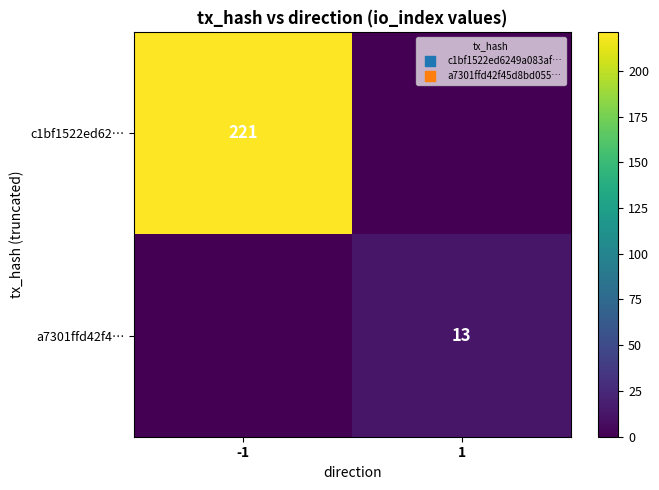

Is the value of a7301ffd42f4… at 1 greater than the value of c1bf1522ed62… at -1?

No